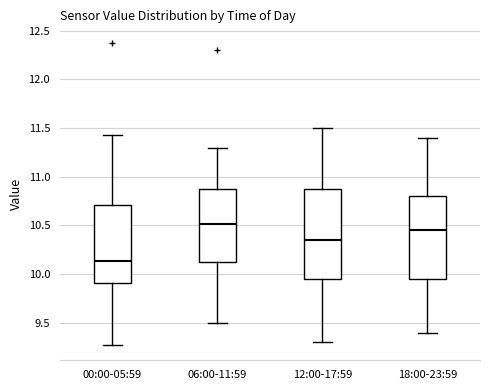

Reading left to right, transcribe this box plot: for each box, give where its median line is, the range the box spans, and where its two whiskers end, as read against the y-axis. The values are not printed on the chart, so give them approximately, as read against the axis.

00:00-05:59: median 10.15, box 9.90 to 10.70, whiskers 9.25 to 11.45
06:00-11:59: median 10.50, box 10.15 to 10.90, whiskers 9.50 to 11.30
12:00-17:59: median 10.35, box 9.95 to 10.90, whiskers 9.30 to 11.50
18:00-23:59: median 10.45, box 9.95 to 10.80, whiskers 9.40 to 11.40